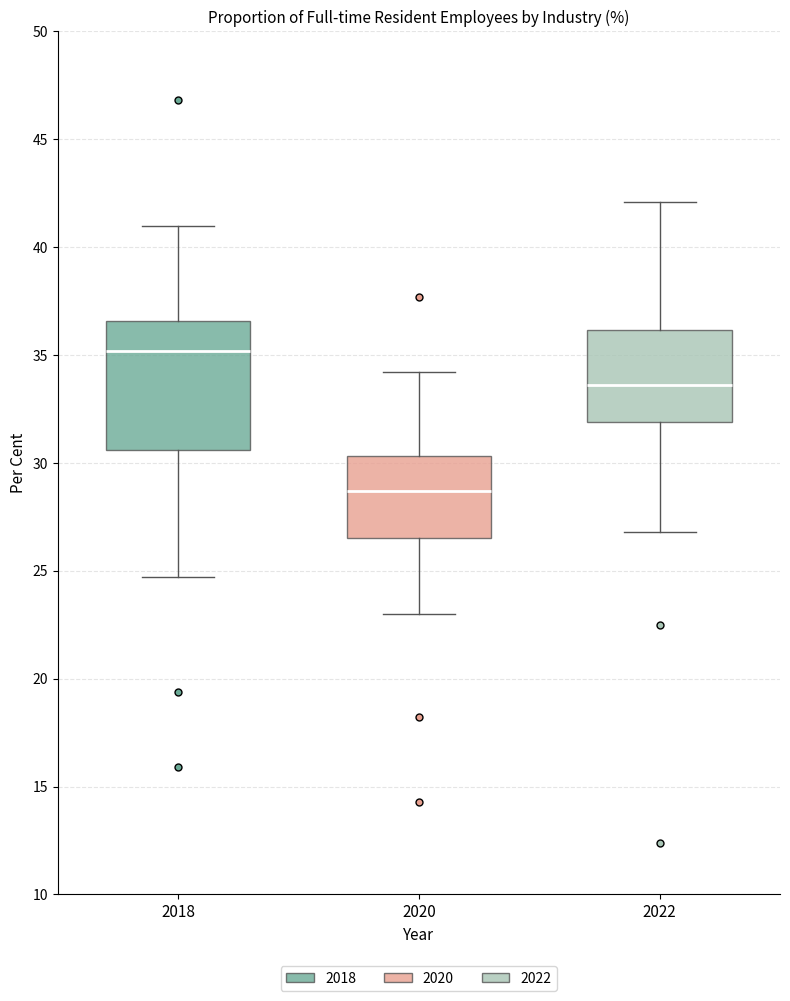

Reading left to right, transcribe this box plot: for each box, give where its median line is, the range the box spans, and where its two whiskers end, as read against the y-axis. The values are not printed on the chart, so give them approximately, as read against the axis.

2018: median 35.0, box 30.5 to 36.5, whiskers 24.5 to 41.0
2020: median 28.5, box 26.5 to 30.5, whiskers 23.0 to 34.0
2022: median 33.5, box 32.0 to 36.0, whiskers 27.0 to 42.0